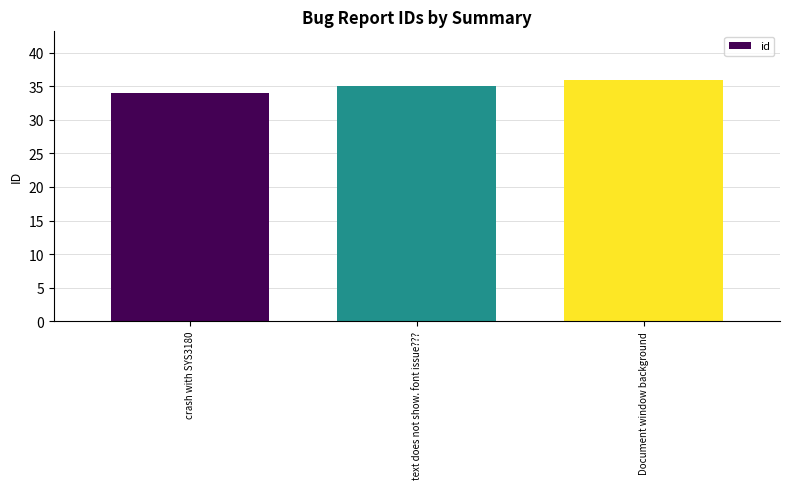

Does the chart contain any negative values?

No